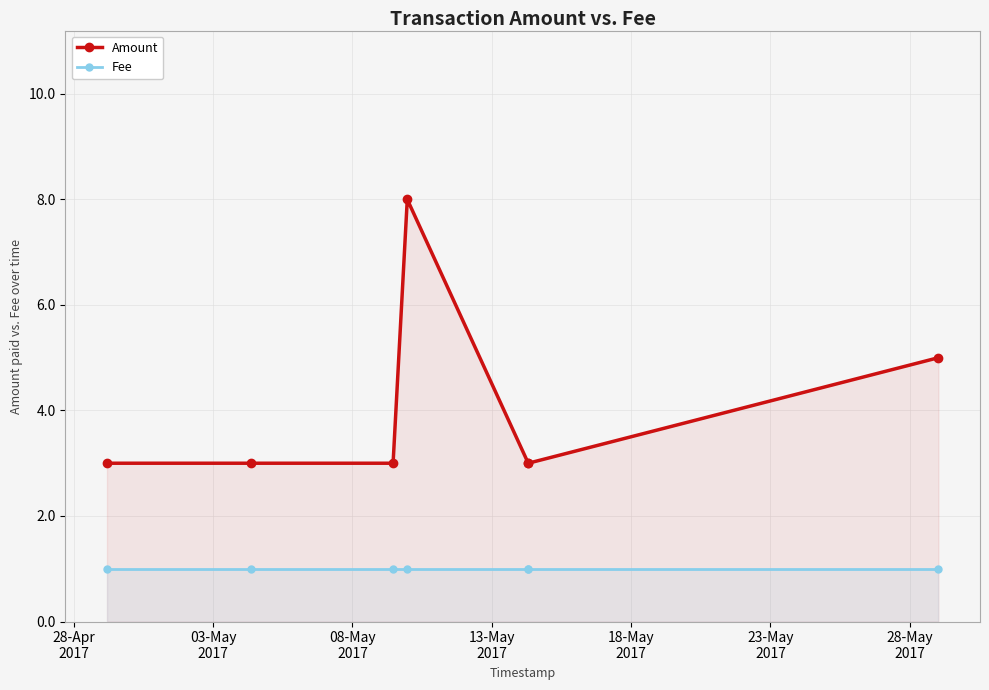

How many series are shown in this chart?

2